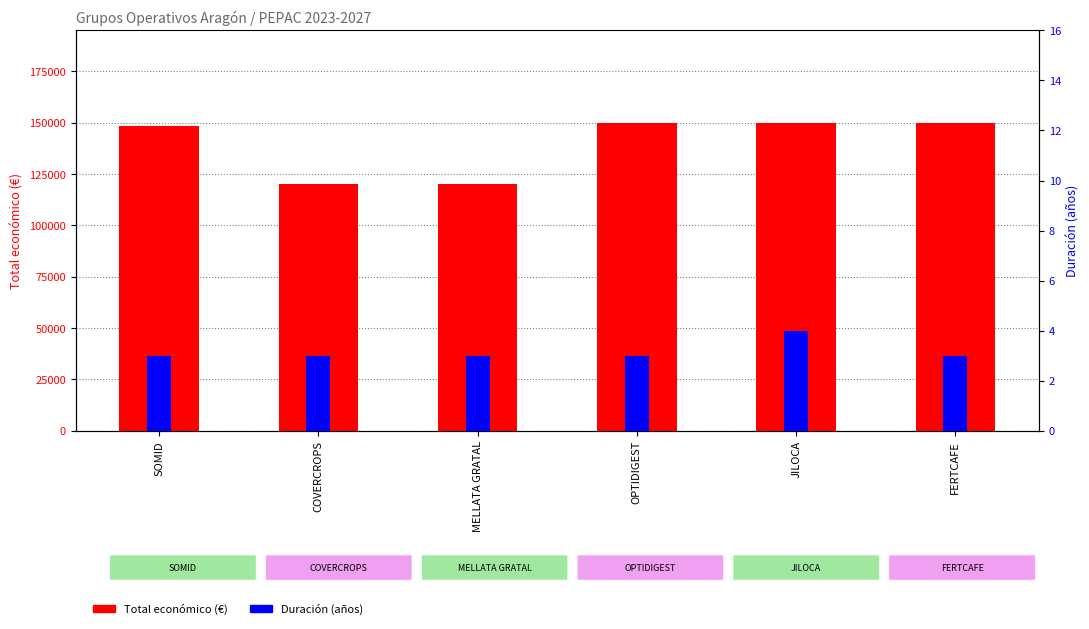

Which has a higher value, COVERCROPS or FERTCAFE?

FERTCAFE